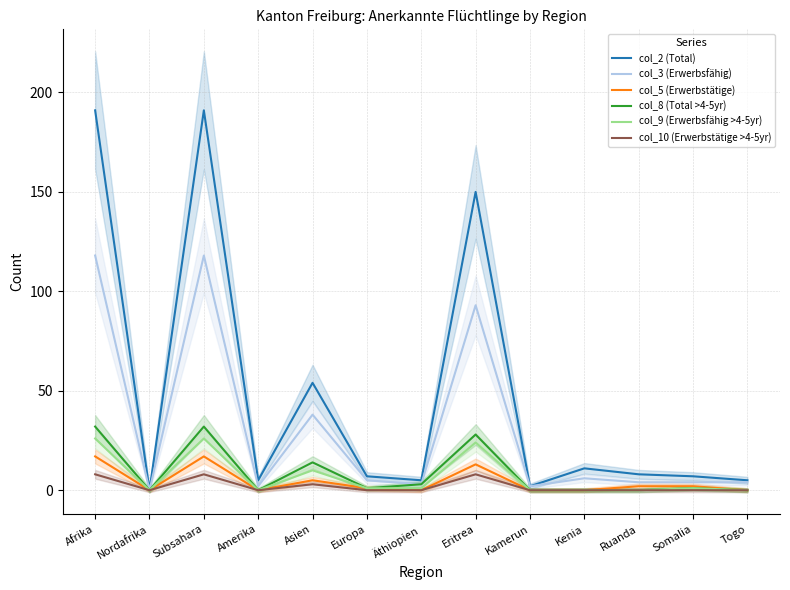

The col_2 (Total) series shows 8 at Ruanda. True or false?

True